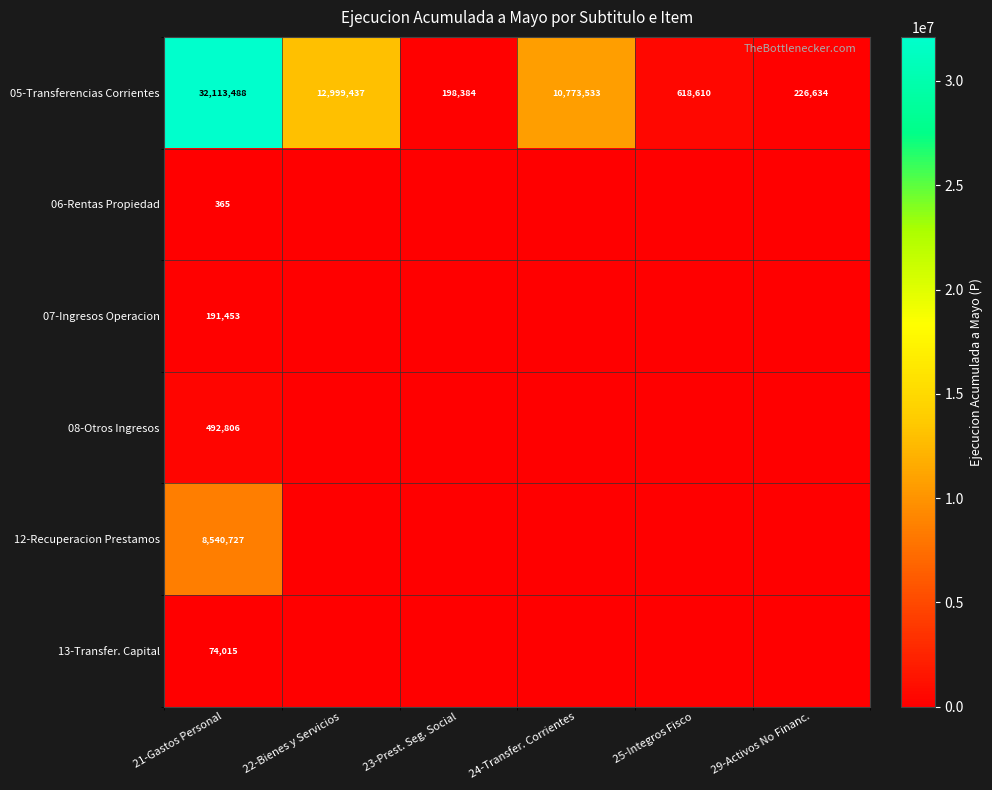

Is it true that 13-Transfer. Capital equals 115690 at 21-Gastos Personal?

False